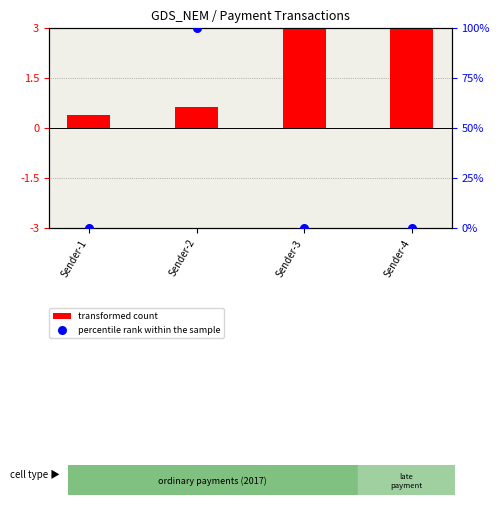

Which series contains the lowest Y value?

percentile rank within the sample